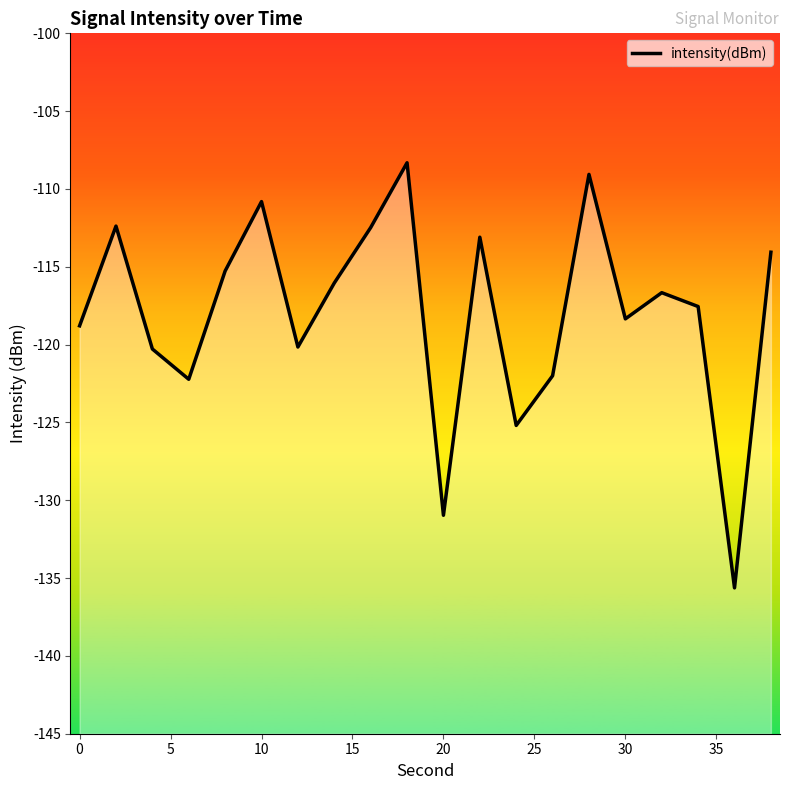

What is the difference between the maximum and minimum values?

27.3